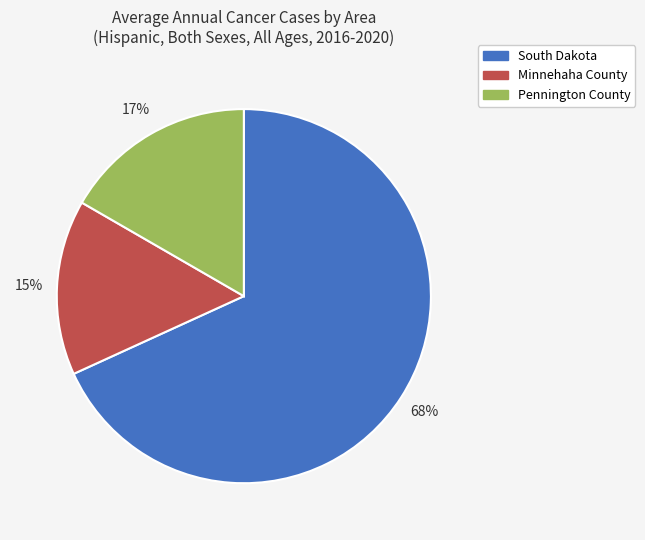

How many segments does this pie chart have?

3